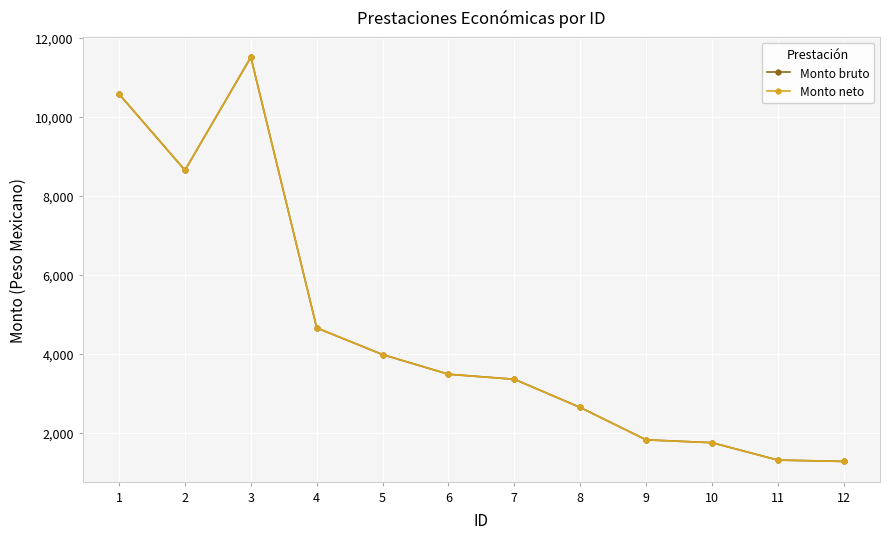

True or false: Monto neto and Monto bruto intersect in this chart.

False